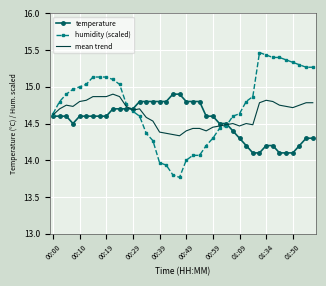

Which series ends up on top after the final intersection of temperature and humidity (scaled)?

humidity (scaled)